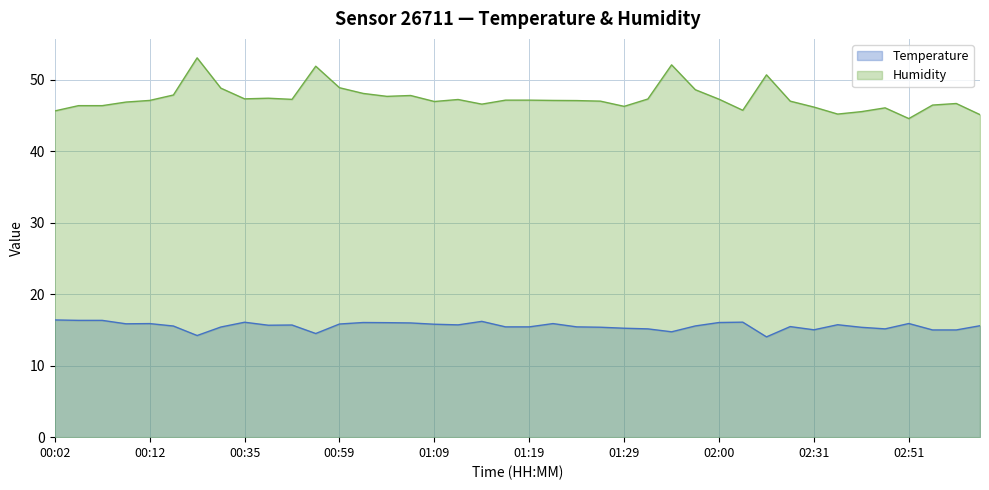

What is the spread (max minus min) of values at 02:17?

36.7